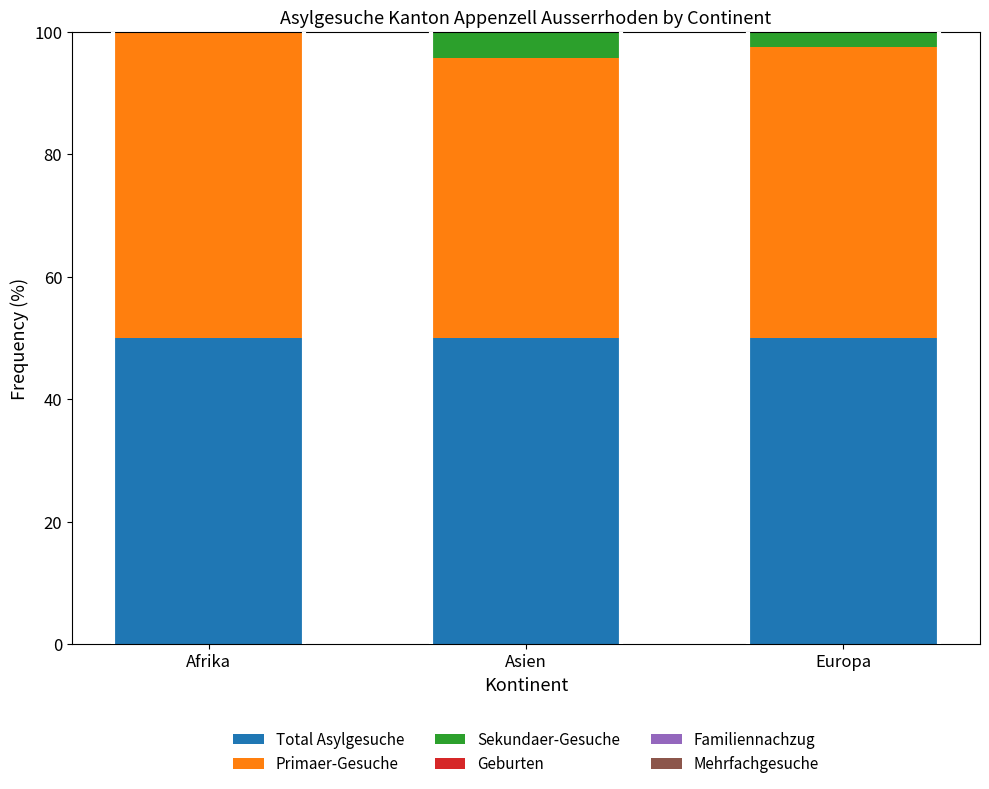

What is the highest value of the Total Asylgesuche series?

50.0